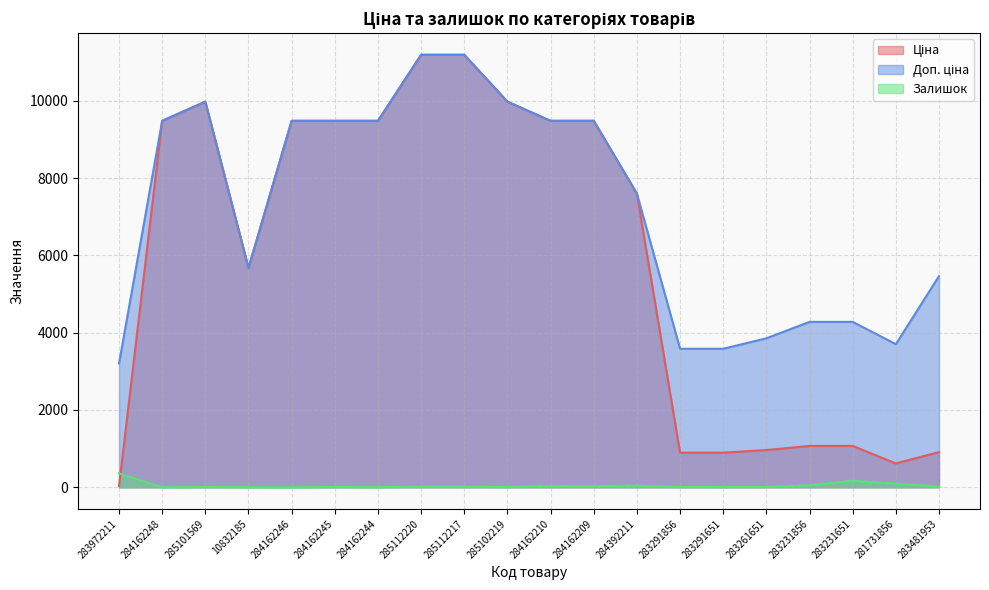

True or false: Залишок has a value of 2.4 at 283291856.

False